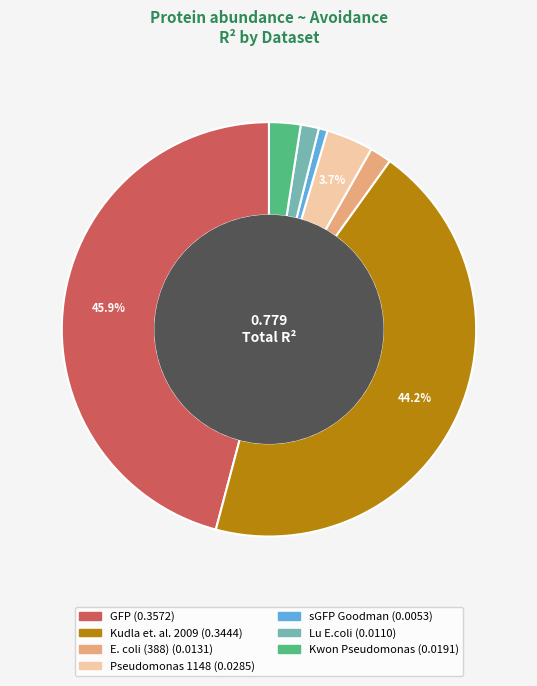

Does GFP represent more than half of the total?

No